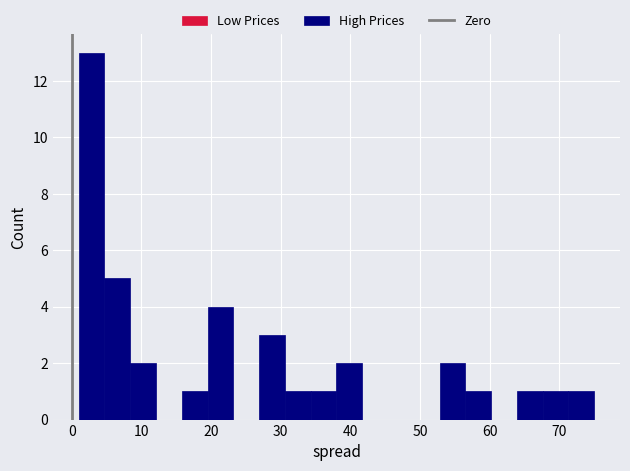

Around what value on the x-axis is the tallest bar? Give the approximate position of its centre, as read against the axis.

3